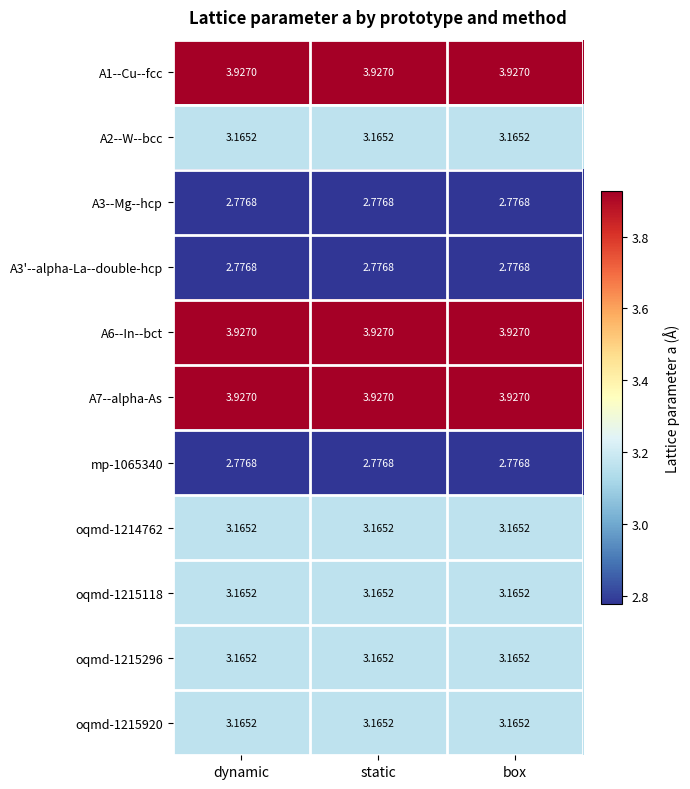

Is the value of A6--In--bct at box greater than the value of oqmd-1215296 at dynamic?

Yes